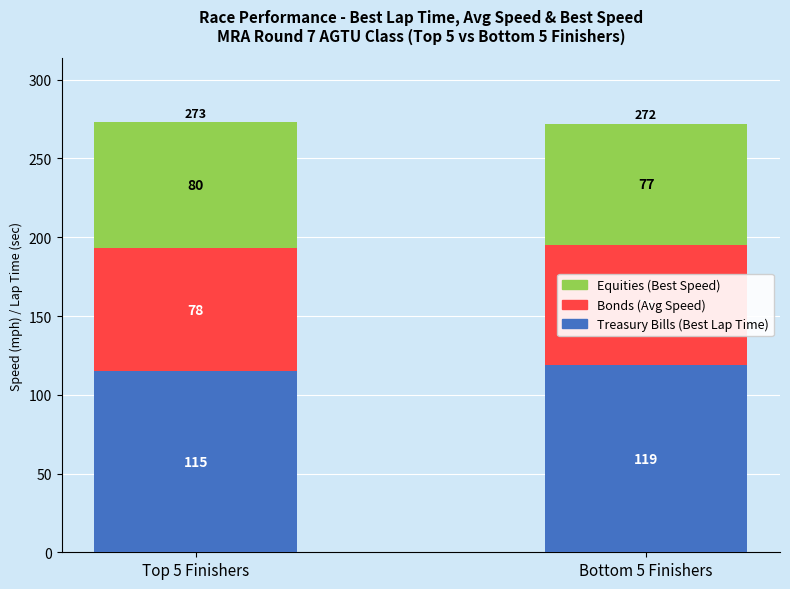

At which category is the sum across all series the highest?

Top 5 Finishers